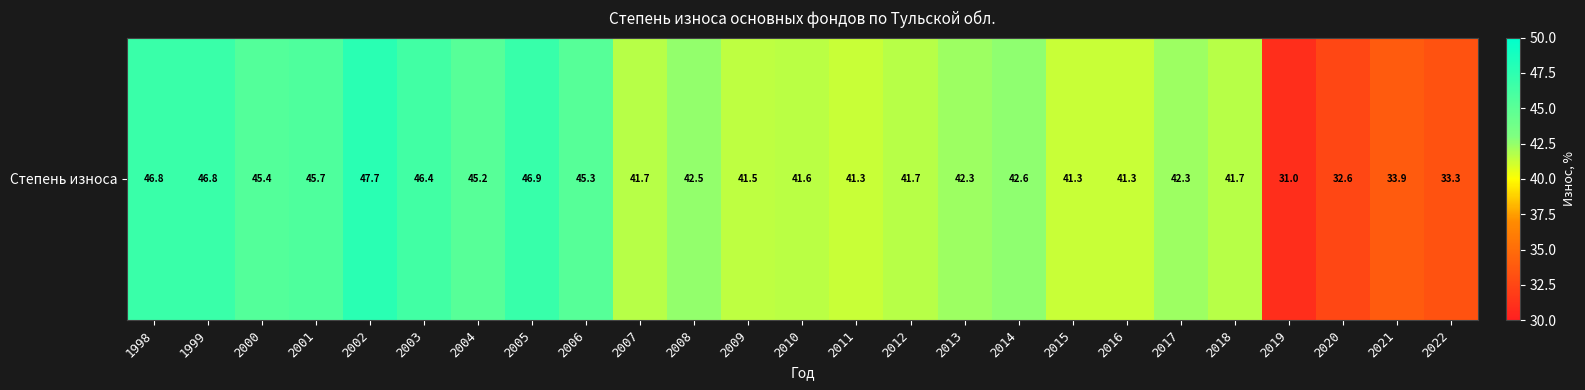

Is it true that the value at 2012 is 41.7?

True